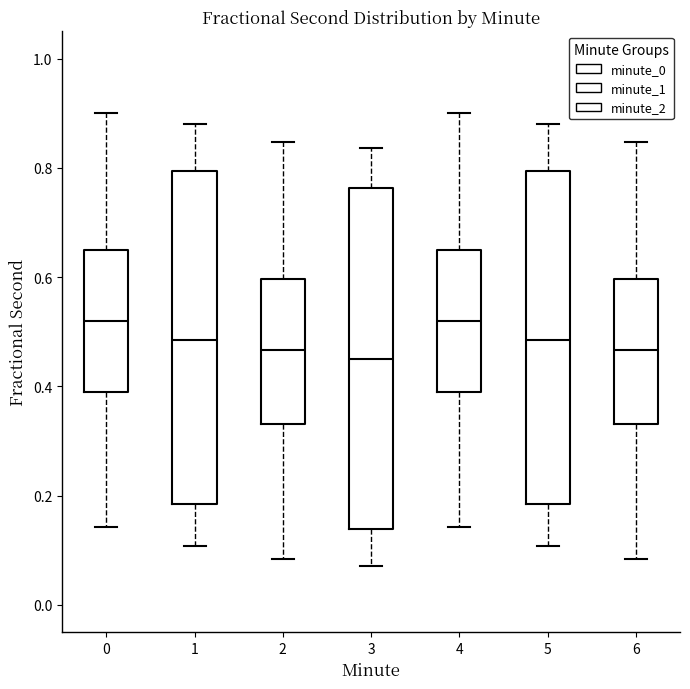

Reading left to right, transcribe this box plot: for each box, give where its median line is, the range the box spans, and where its two whiskers end, as read against the y-axis. The values are not printed on the chart, so give them approximately, as read against the axis.

0: median 0.52, box 0.38 to 0.64, whiskers 0.14 to 0.90
1: median 0.48, box 0.18 to 0.80, whiskers 0.10 to 0.88
2: median 0.46, box 0.34 to 0.60, whiskers 0.08 to 0.84
3: median 0.46, box 0.14 to 0.76, whiskers 0.08 to 0.84
4: median 0.52, box 0.38 to 0.64, whiskers 0.14 to 0.90
5: median 0.48, box 0.18 to 0.80, whiskers 0.10 to 0.88
6: median 0.46, box 0.34 to 0.60, whiskers 0.08 to 0.84